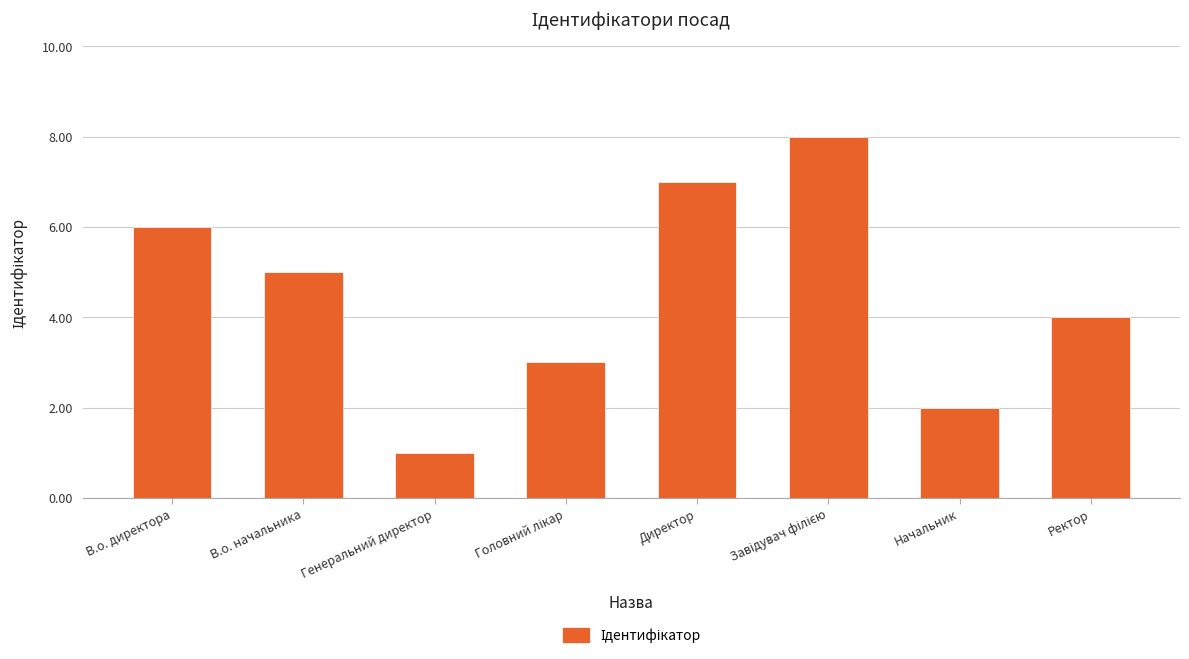

What is the label of the 1st bar from the right?

Ректор